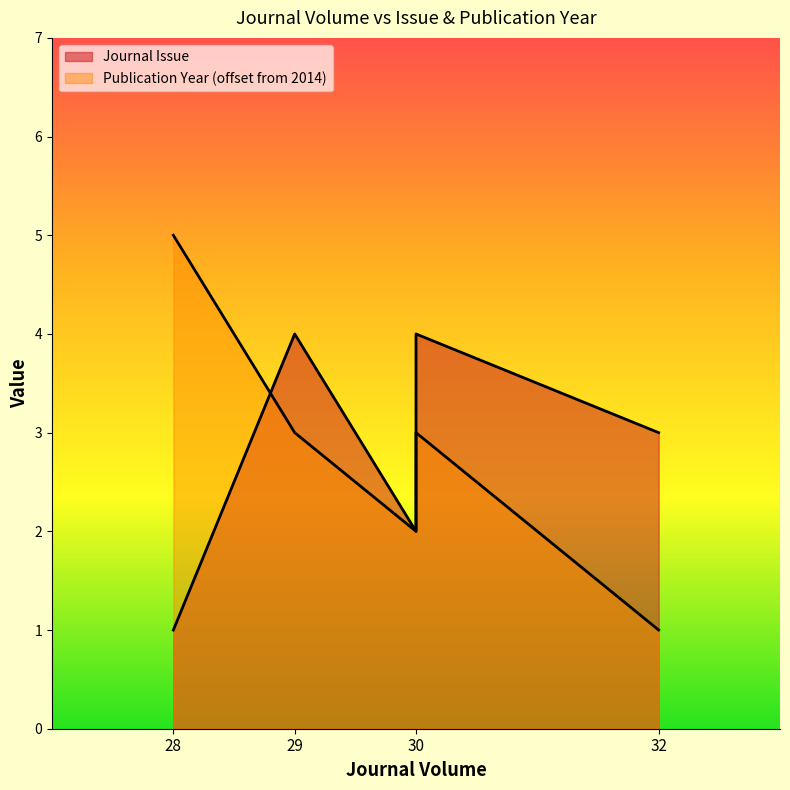

What is the approximate value at 30?

4